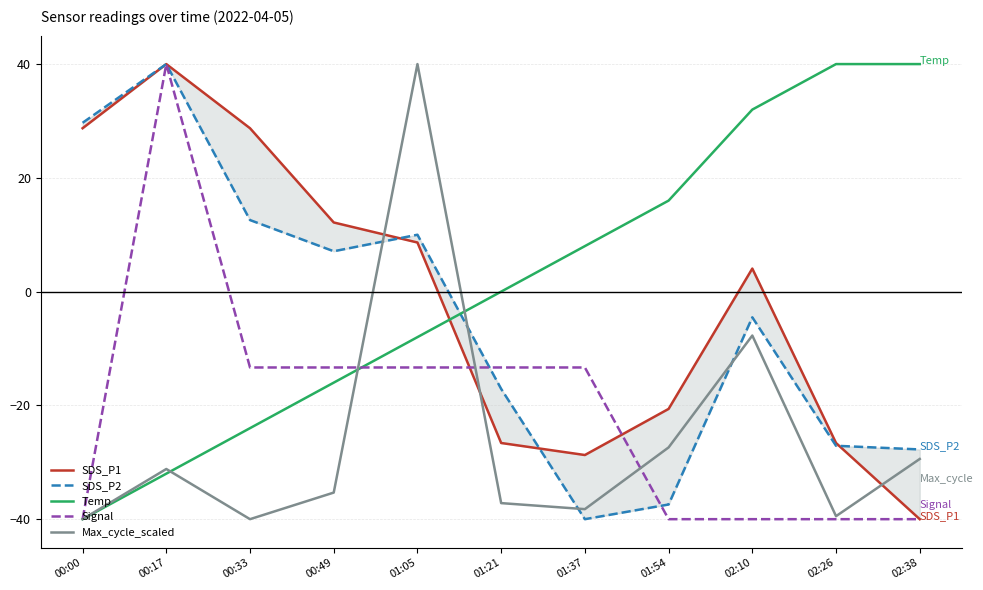

Is it true that SDS_P2 equals -37.4 at 01:54?

True